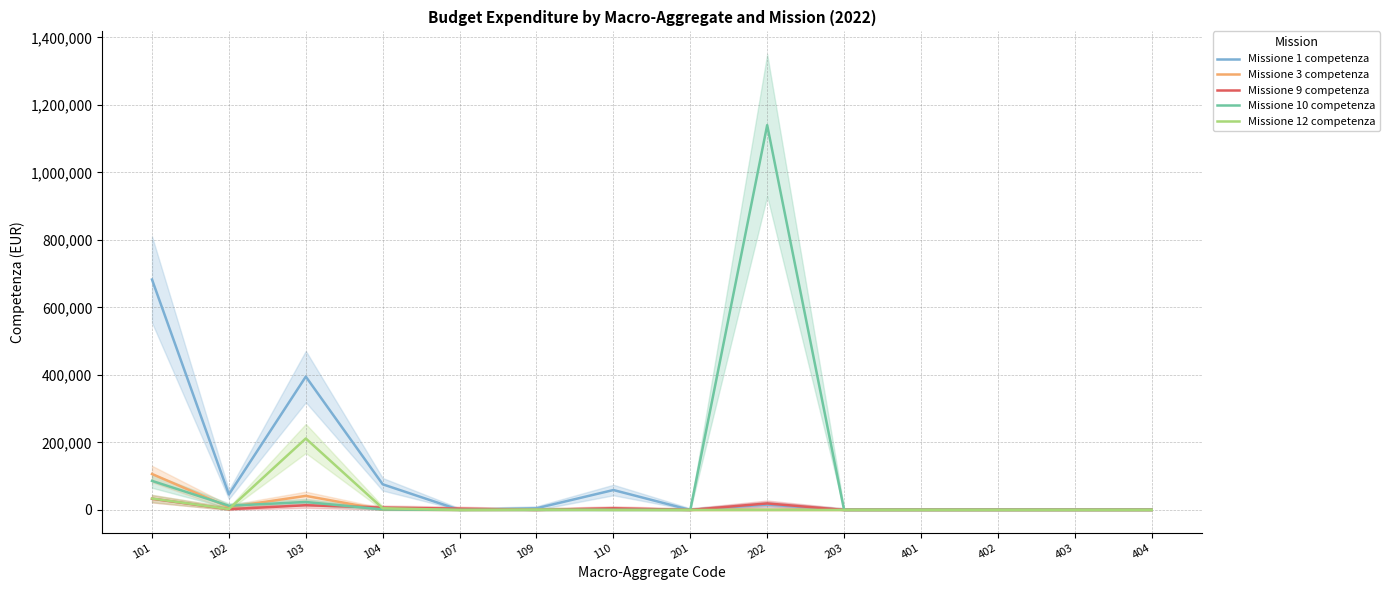

Is this an area chart (filled region under the line)?

No